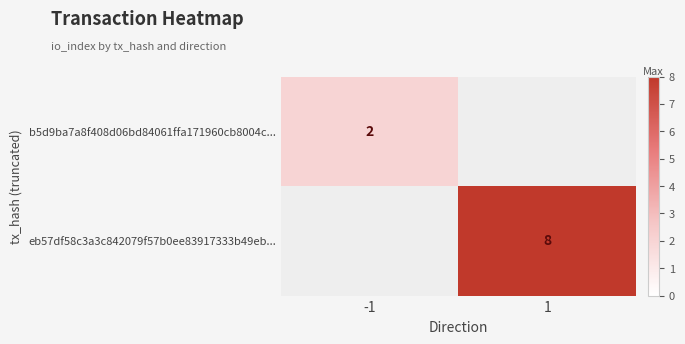

How many series are shown in this chart?

2